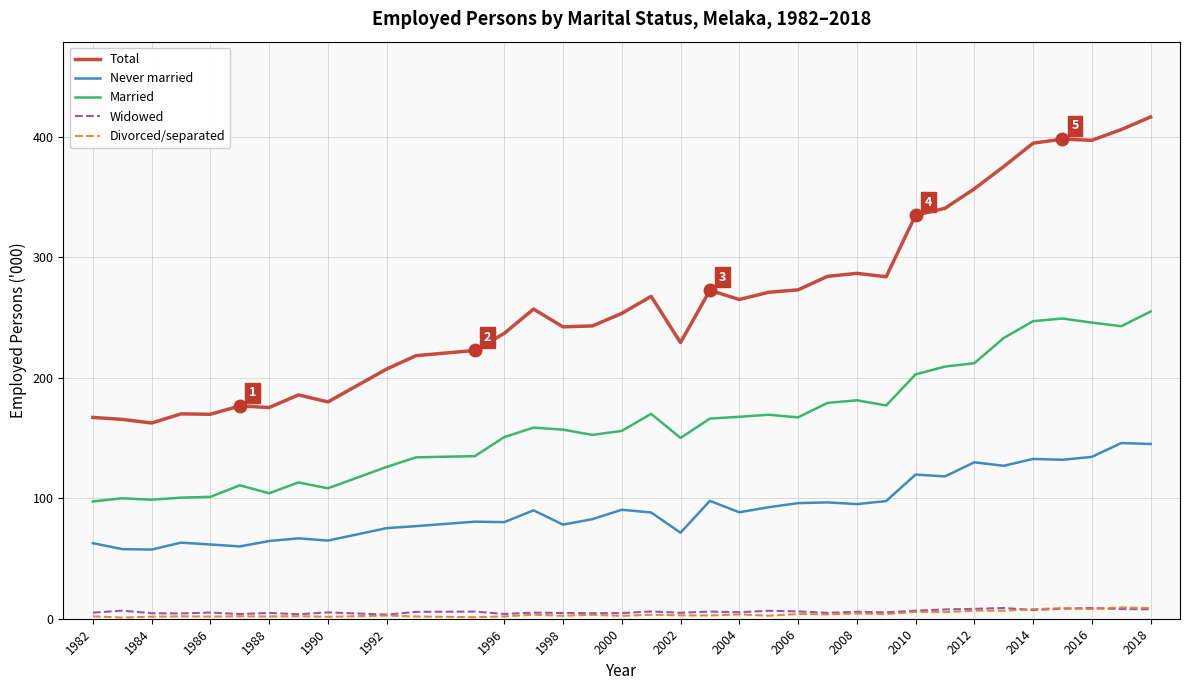

Which series has the largest total across all categories?

Total